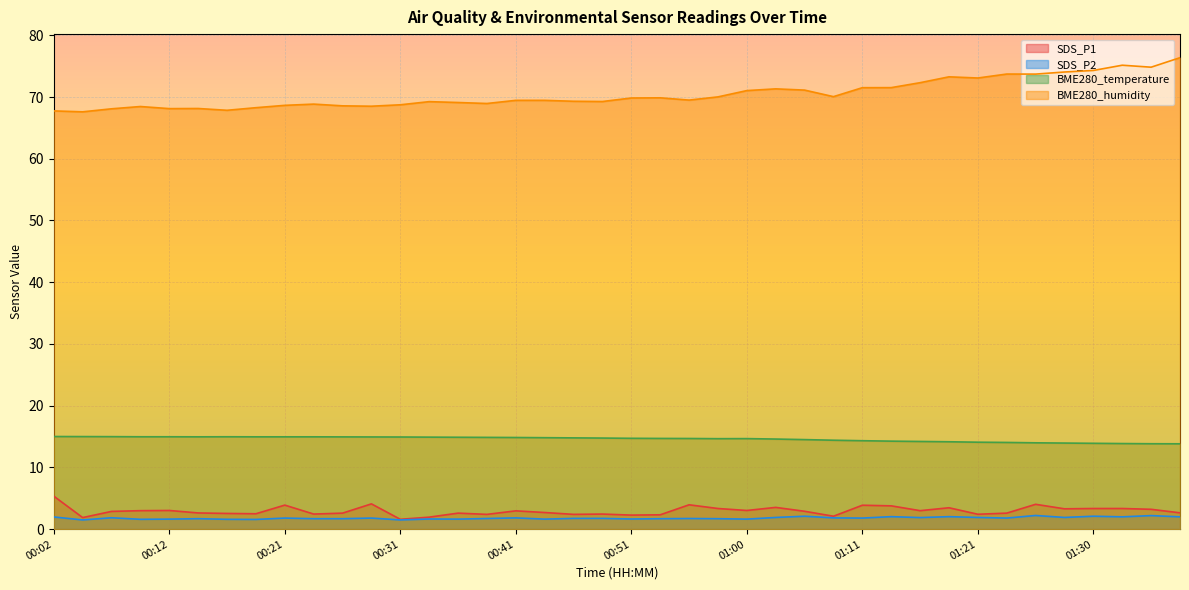

What is the highest value of the SDS_P2 series?

2.2